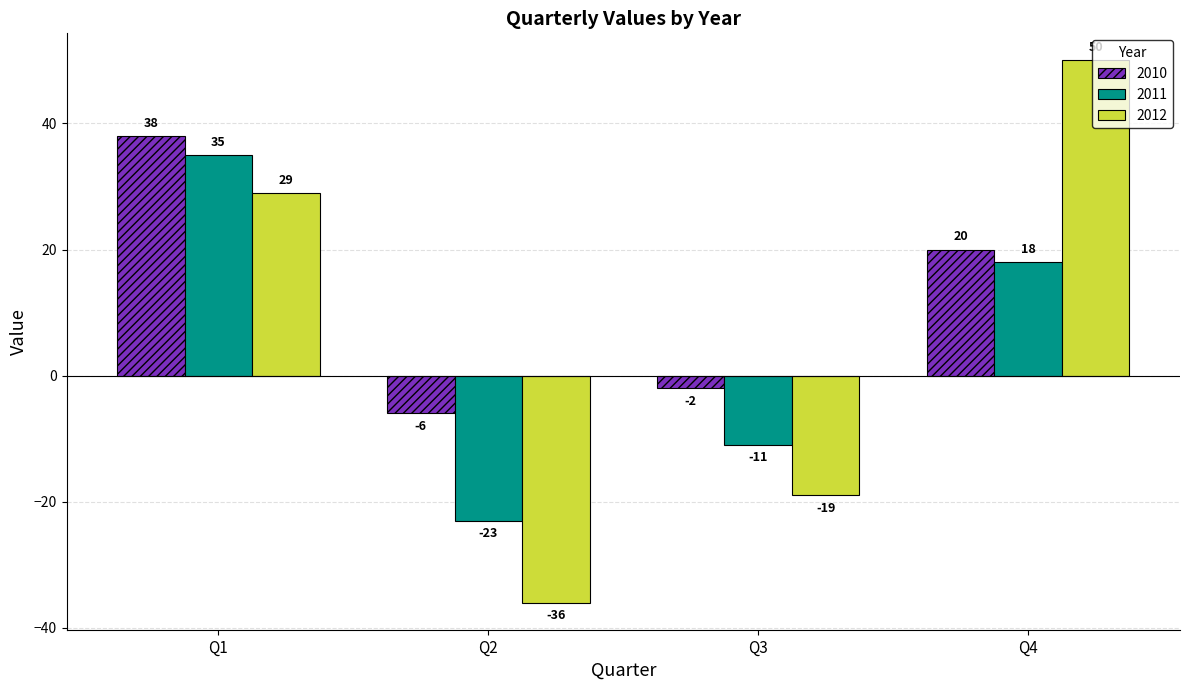

List the series in order of their overall mean, highest first.

2010, 2012, 2011